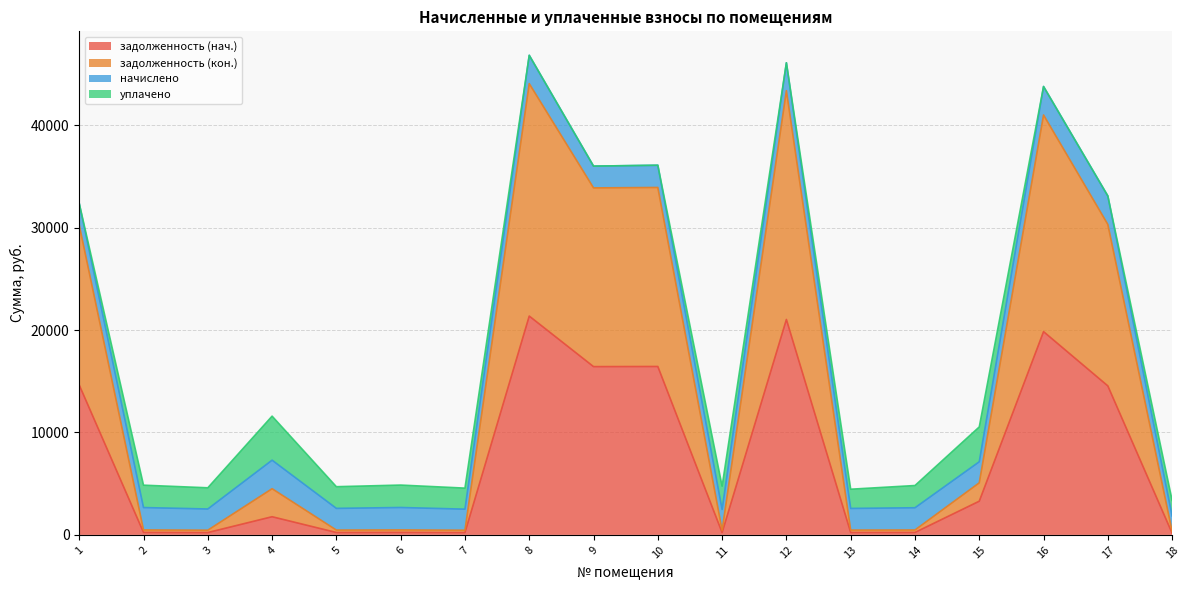

Where is the first local minimum for задолженность (кон.)?

3